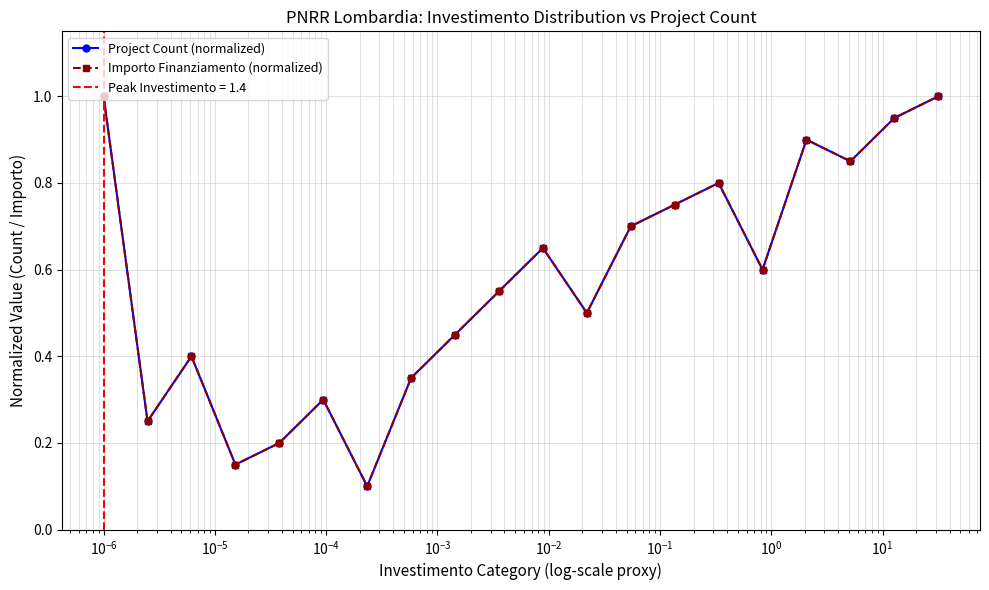

True or false: Importo Finanziamento (normalized) and Project Count (normalized) cross at least once.

False